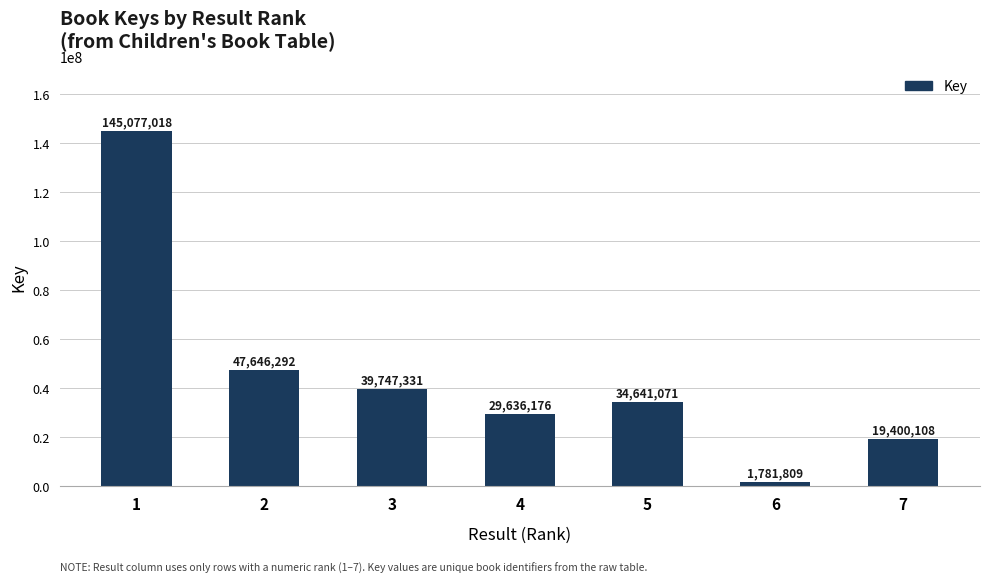

What is the change in value from 3 to 6?

-37965522